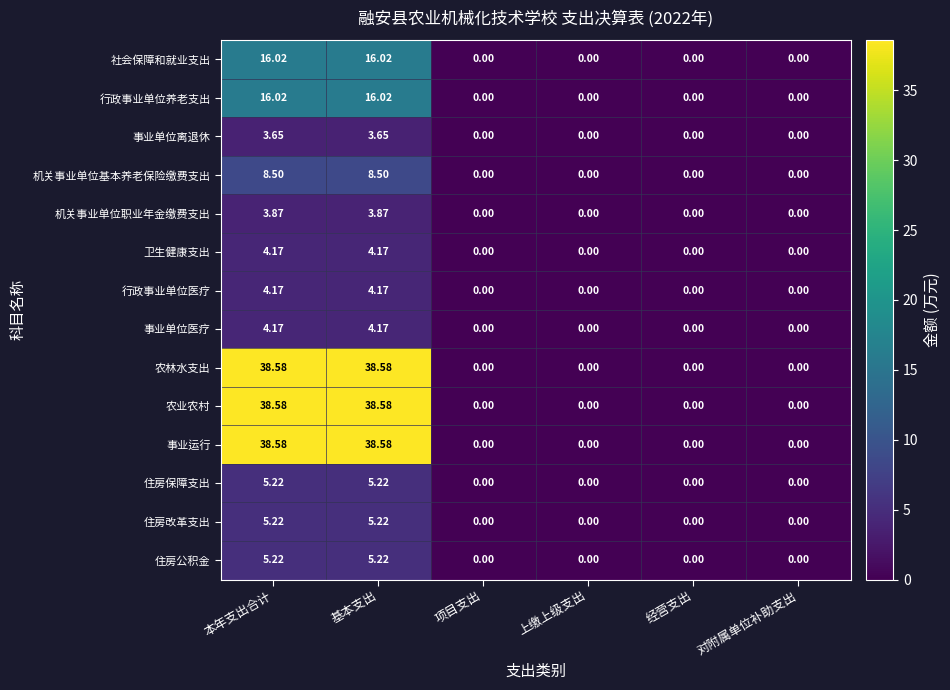

How many categories are shown in the chart?

6